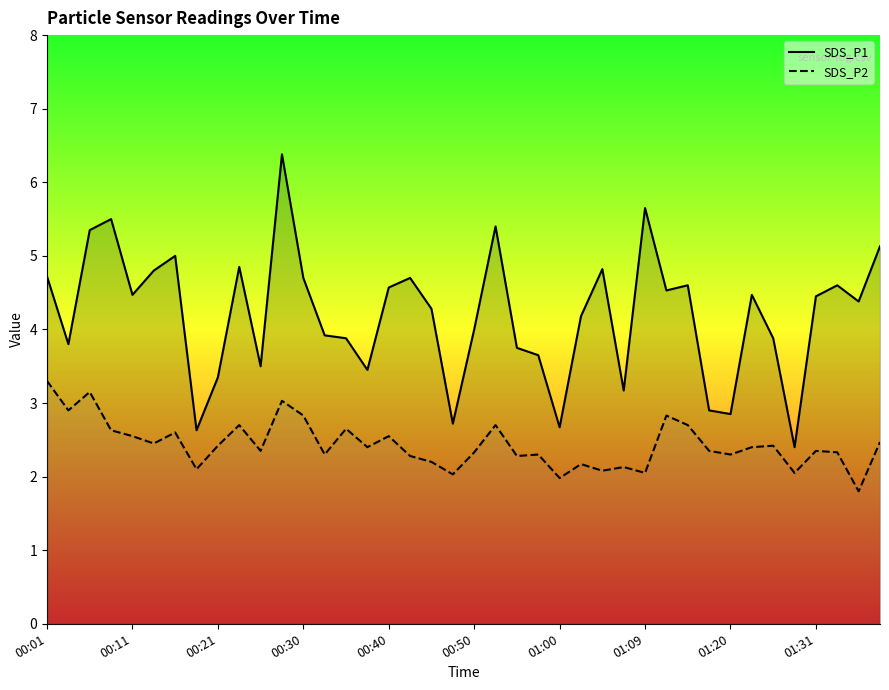

What are all the series names shown in the legend?

SDS_P1, SDS_P2